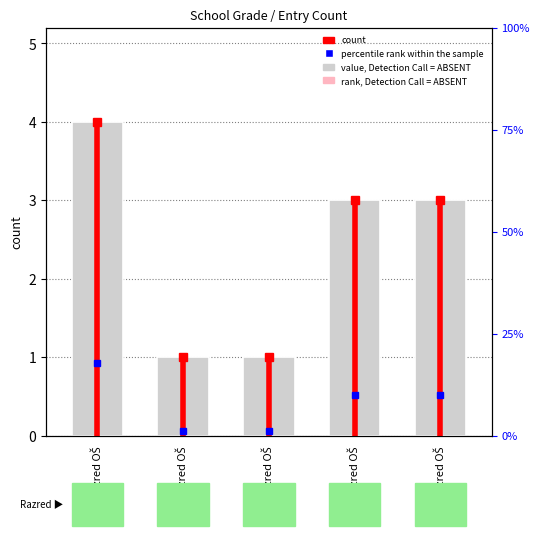

Rank the categories by value from highest to lowest.

6. razred OŠ, 8. razred OŠ, 7. razred OŠ, 3. razred OŠ, 4. razred OŠ